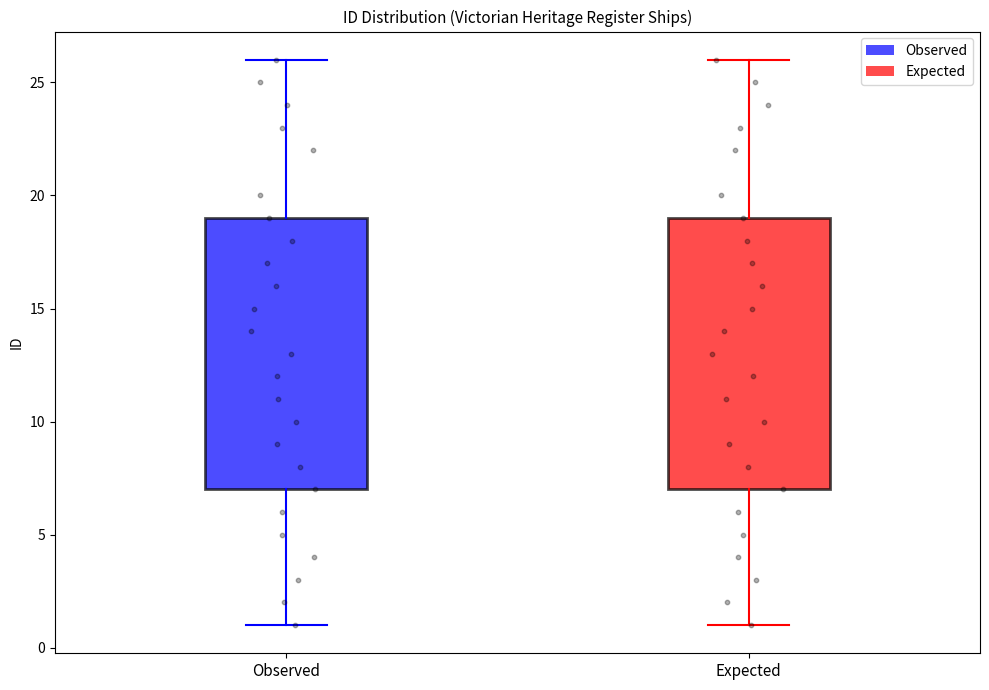

Reading left to right, read every box against the y-axis: the position of its median line, the range the box covers, and the ends of its whiskers. The values are not printed on the chart, so give them approximately, as read against the axis.

Observed: median 13, box 7 to 19, whiskers 1 to 26
Expected: median 13, box 7 to 19, whiskers 1 to 26